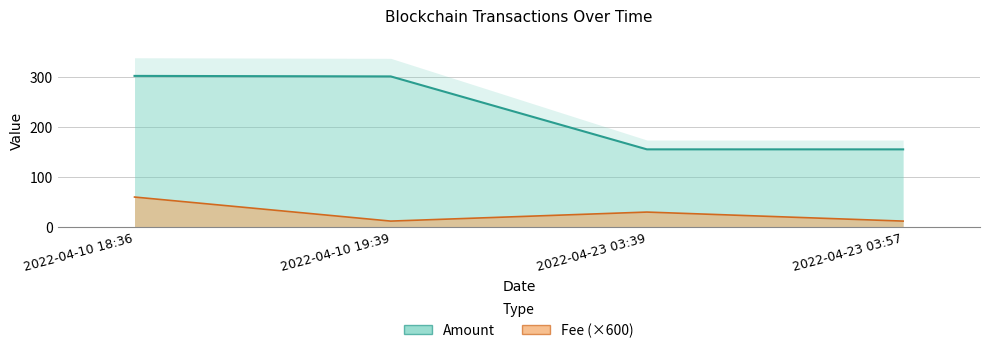

Is the value of Fee at 2022-04-10 18:36 greater than the value of Amount at 2022-04-23 03:57?

No